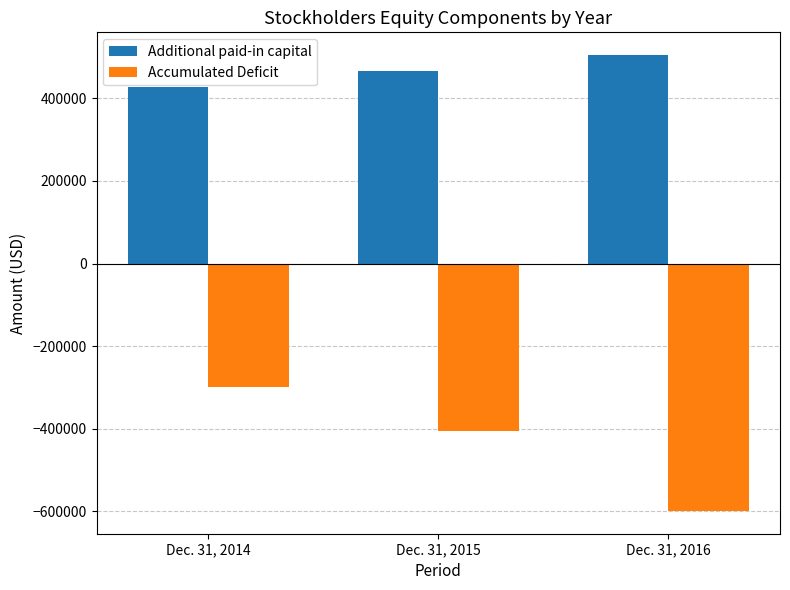

What is the difference between the second highest and minimum values in the Additional paid-in capital series?

37534